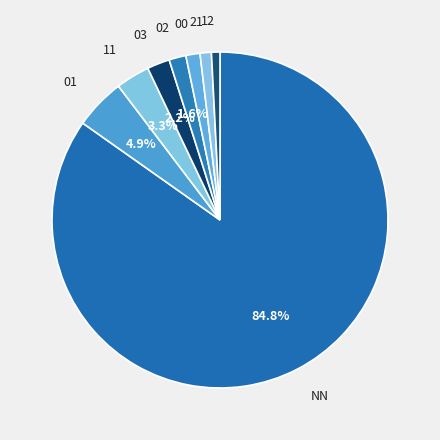

How many slices are in this pie chart?

8